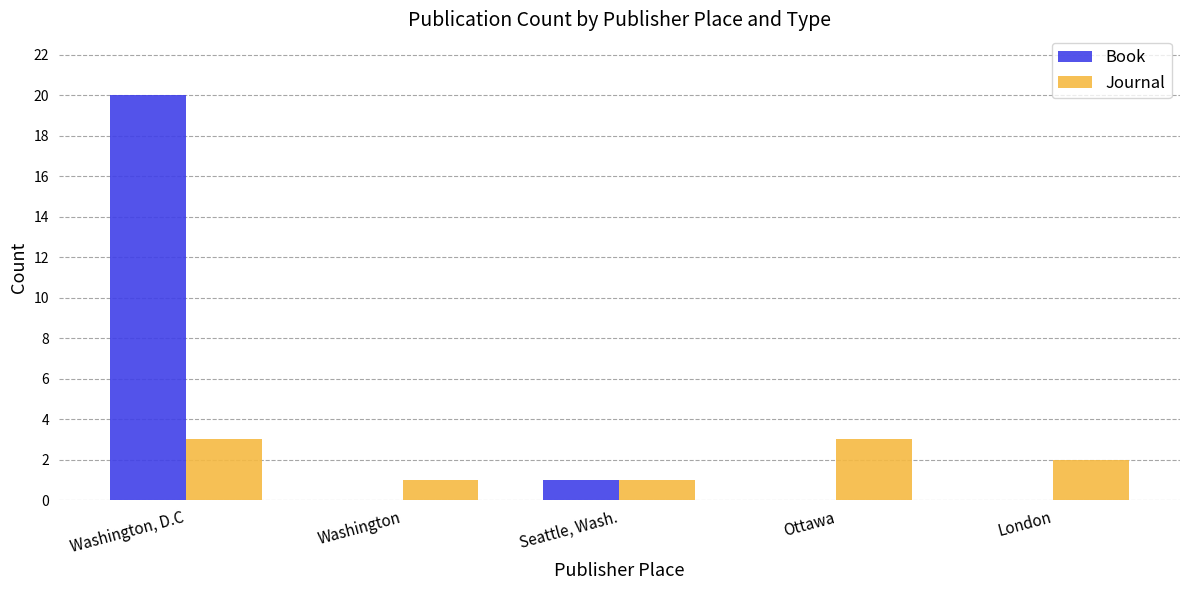

What is the maximum value for Book?

20